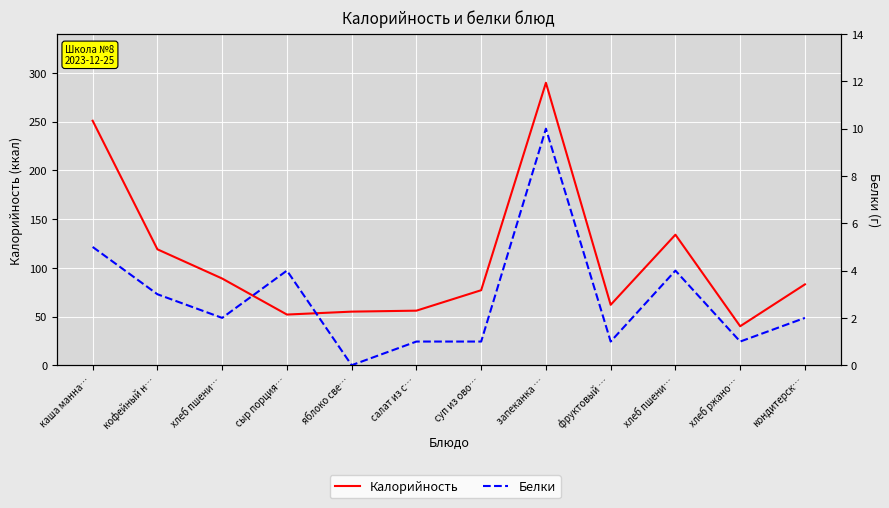

What is the difference between the Белки values at сыр порция… and салат из с…?

3